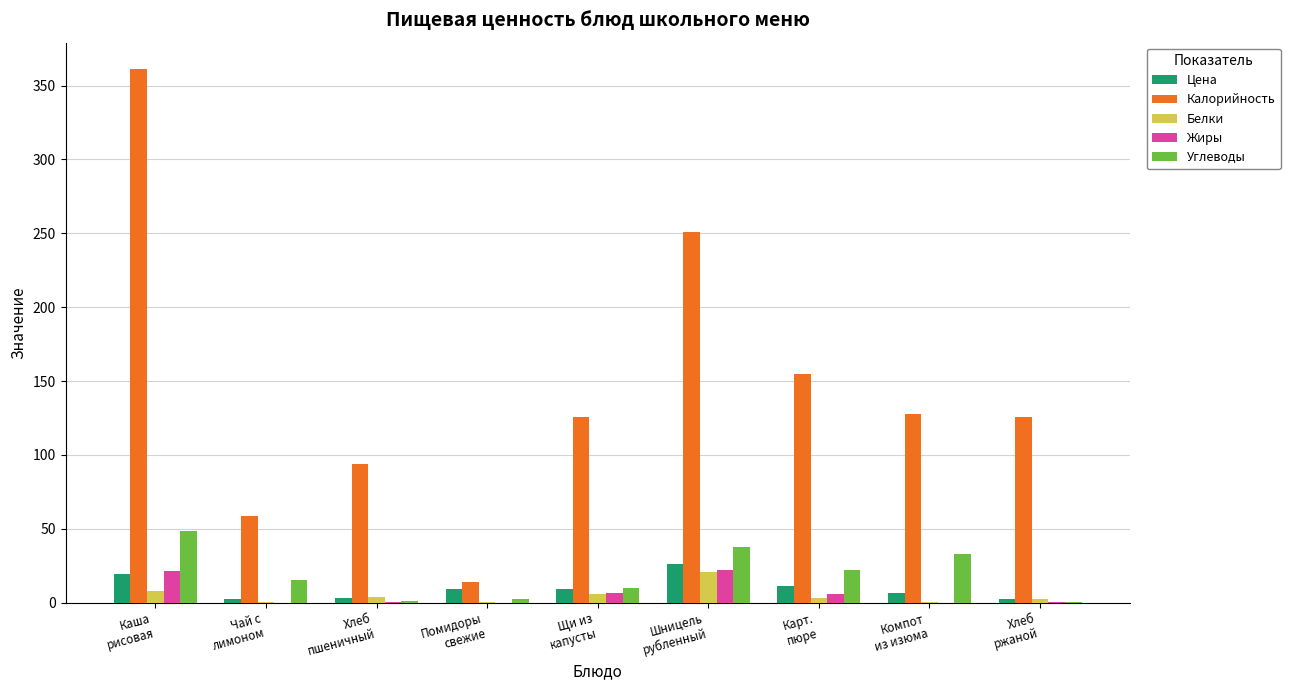

What is the maximum value for Жиры?

21.9